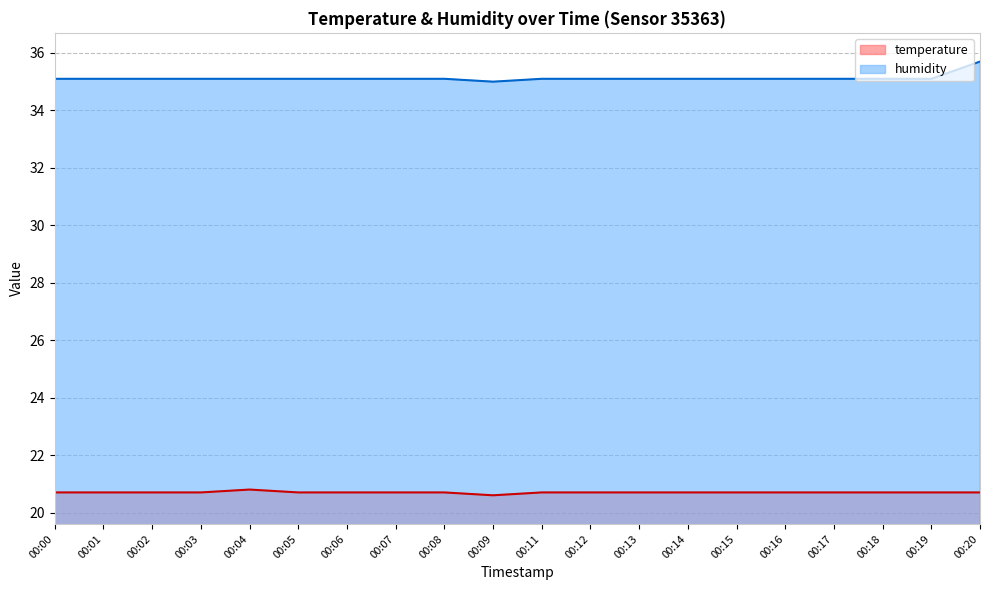

What is the value of the humidity point at the 2nd from the left?

35.1